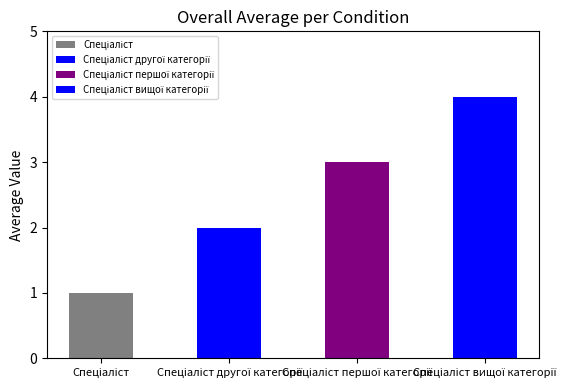

Reading left to right, extract all data points from this chart.

1	2	3	4